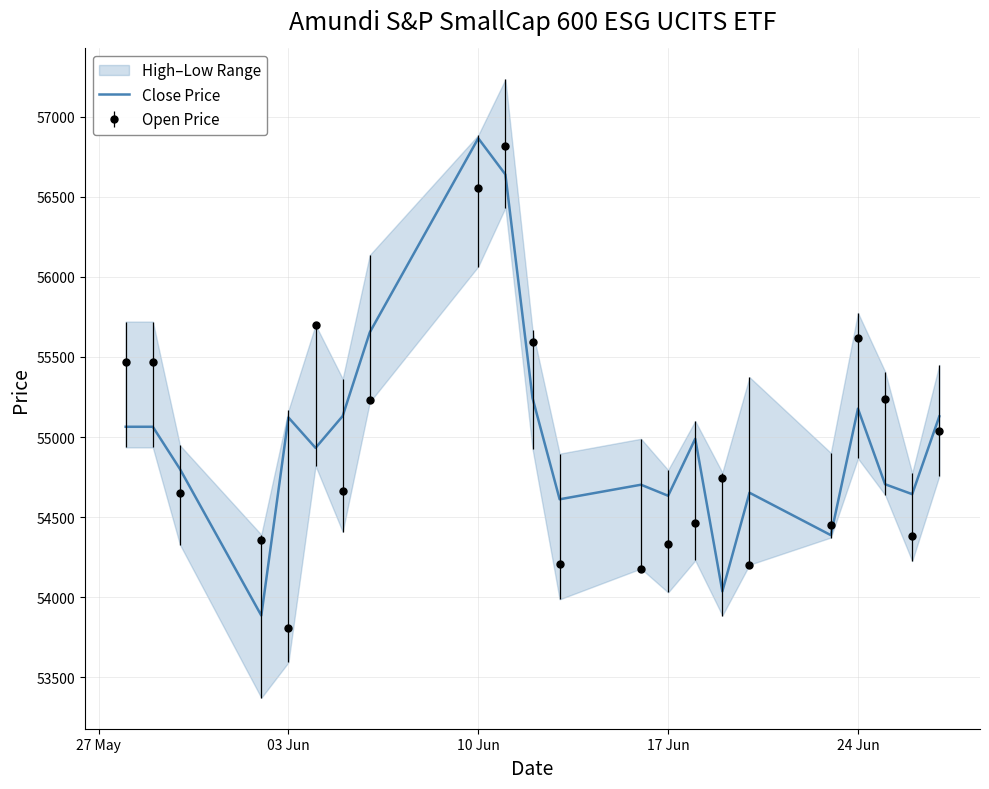

What is the highest value of the Open Price series?

56817